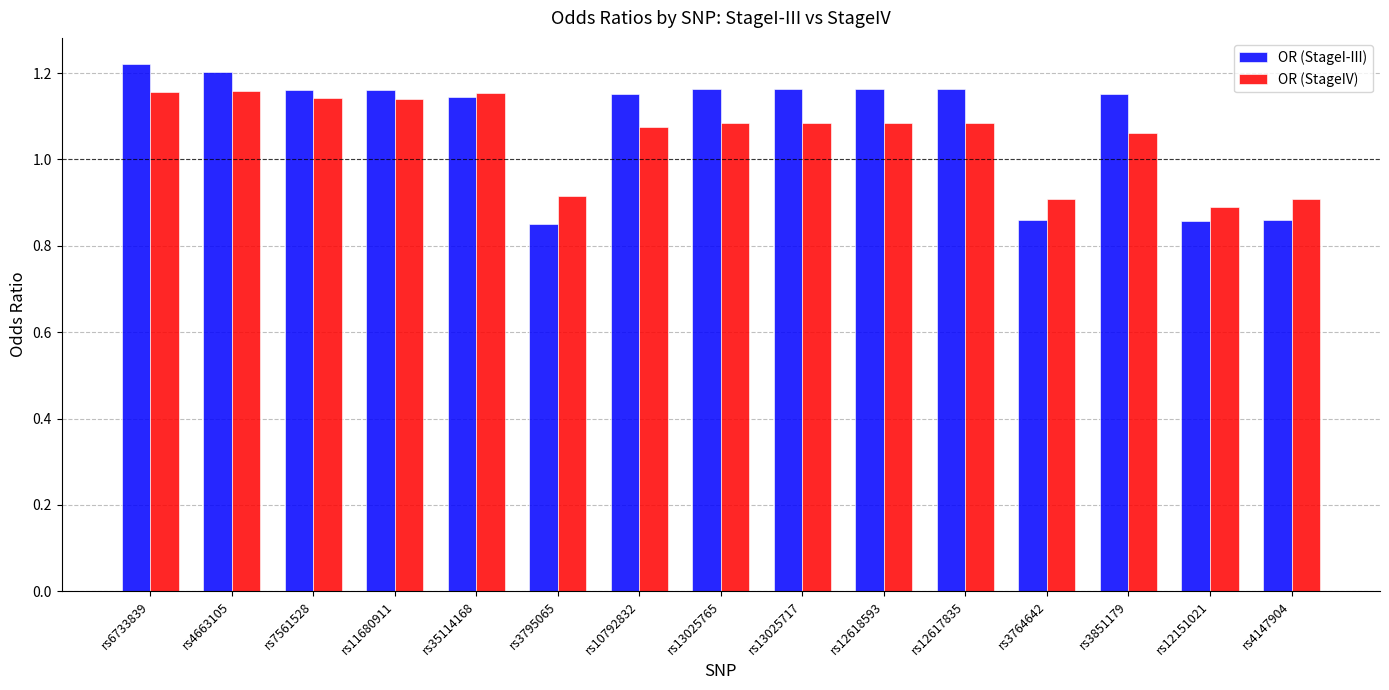

Where does the OR (StageIV) series first go above 1?

rs6733839